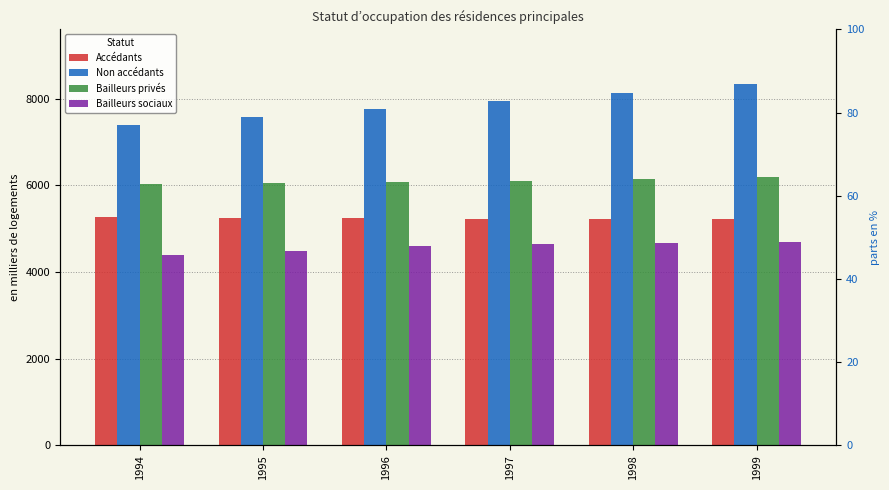

What is the value of the Bailleurs privés bar at the 4th from the left?

6090.7